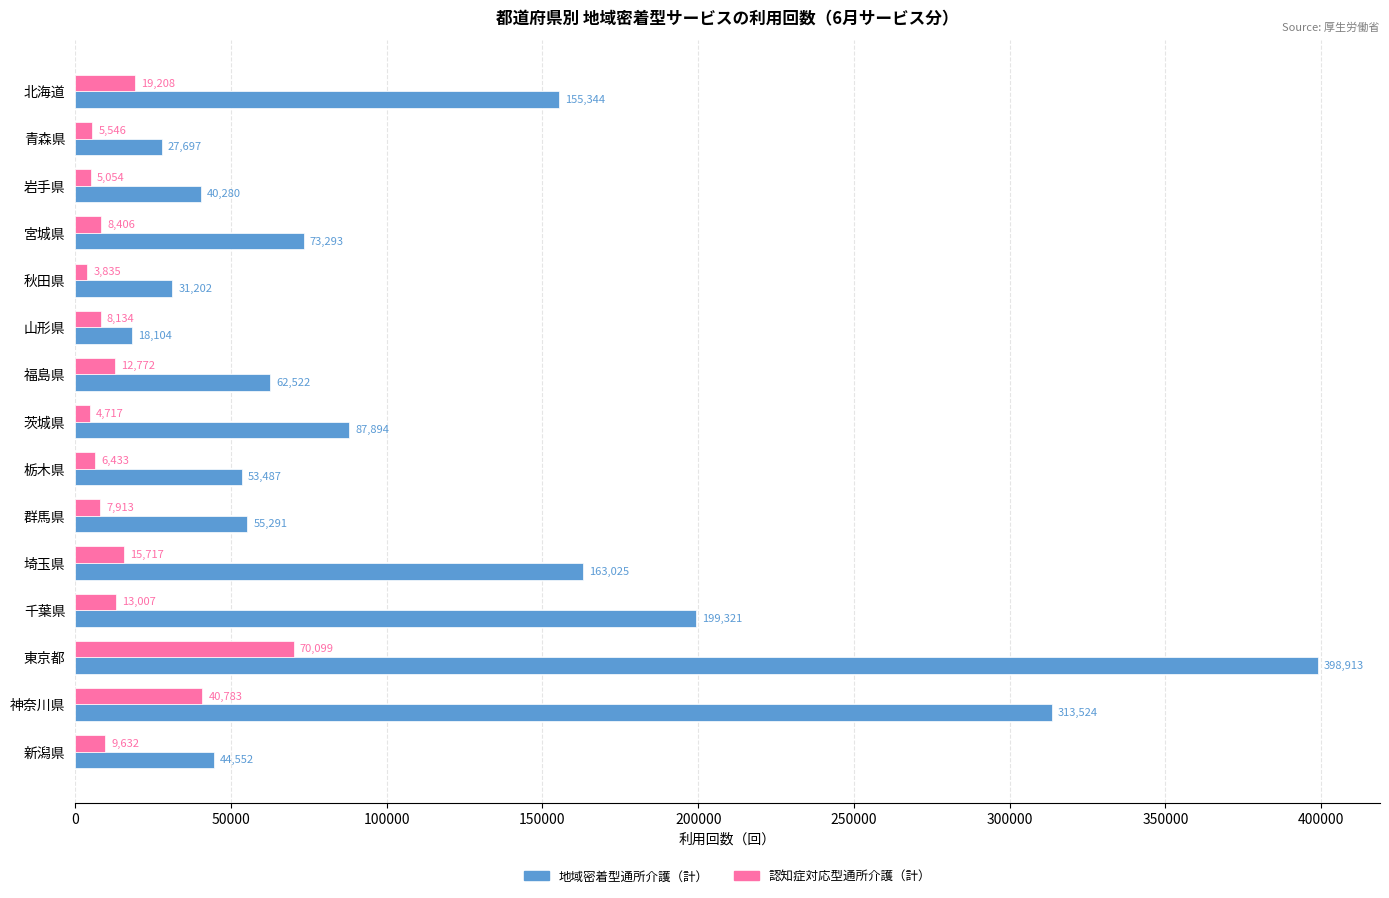

At which label is 地域密着型通所介護（計） closest to 208508?

千葉県